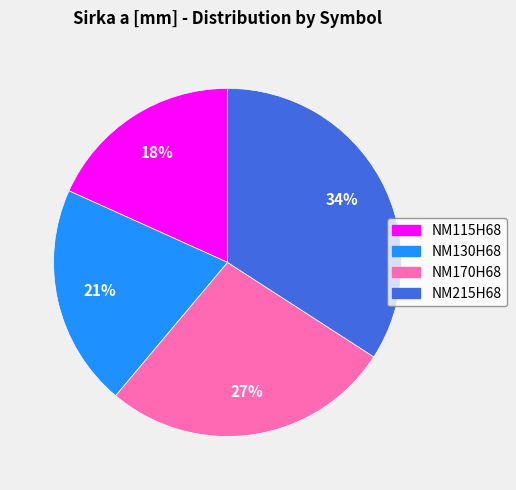

Rank the categories by value from highest to lowest.

NM215H68, NM170H68, NM130H68, NM115H68